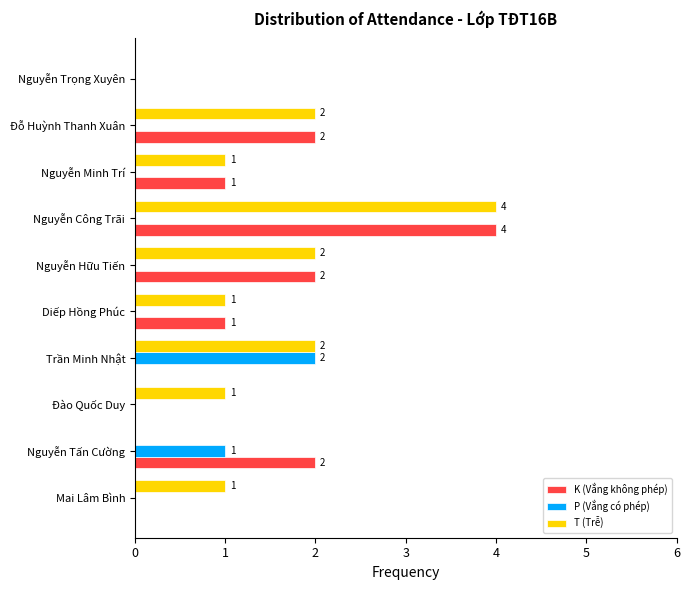

Where is P (Vắng có phép) nearest to the value 1?

Nguyễn Tấn Cường